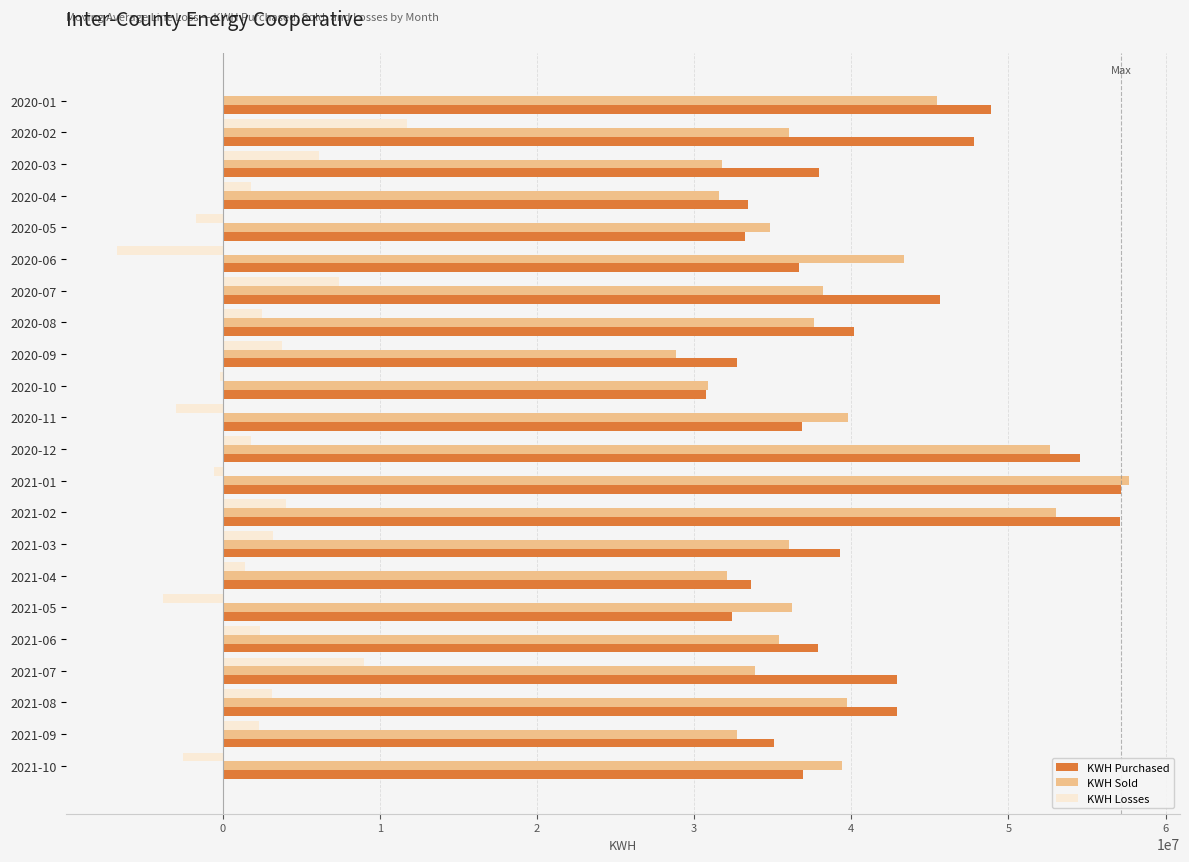

The value of KWH Sold at 2020-09 is 39899290. True or false?

False